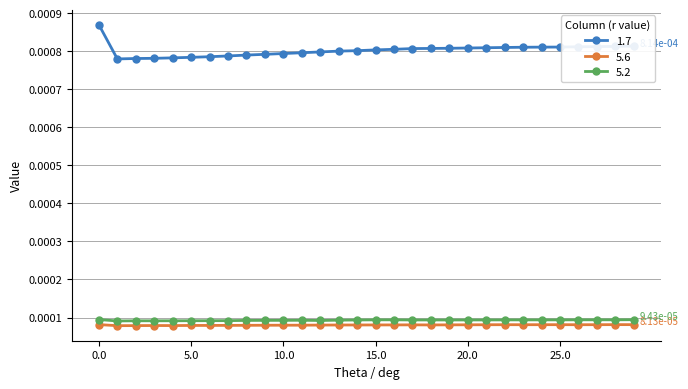

True or false: 5.2 and 1.7 cross at least once.

False